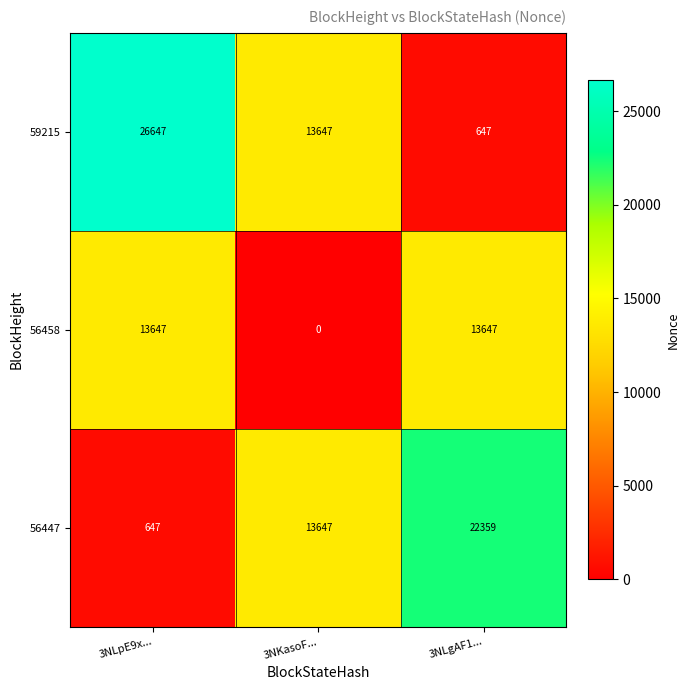

Count the 59215 values in the range 647 to 26647.

3